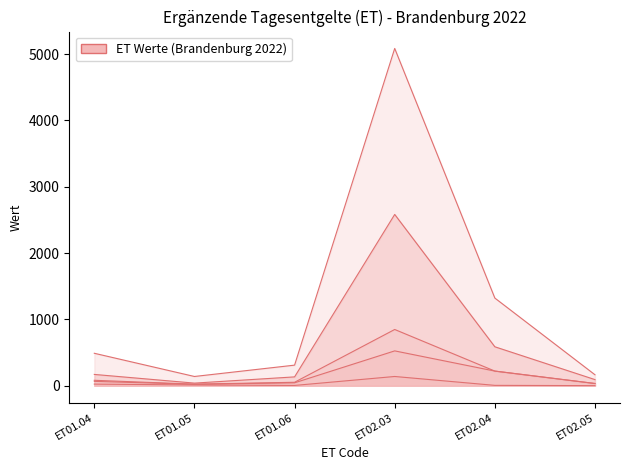

What is the highest value of the Anzahl series?

5087.0